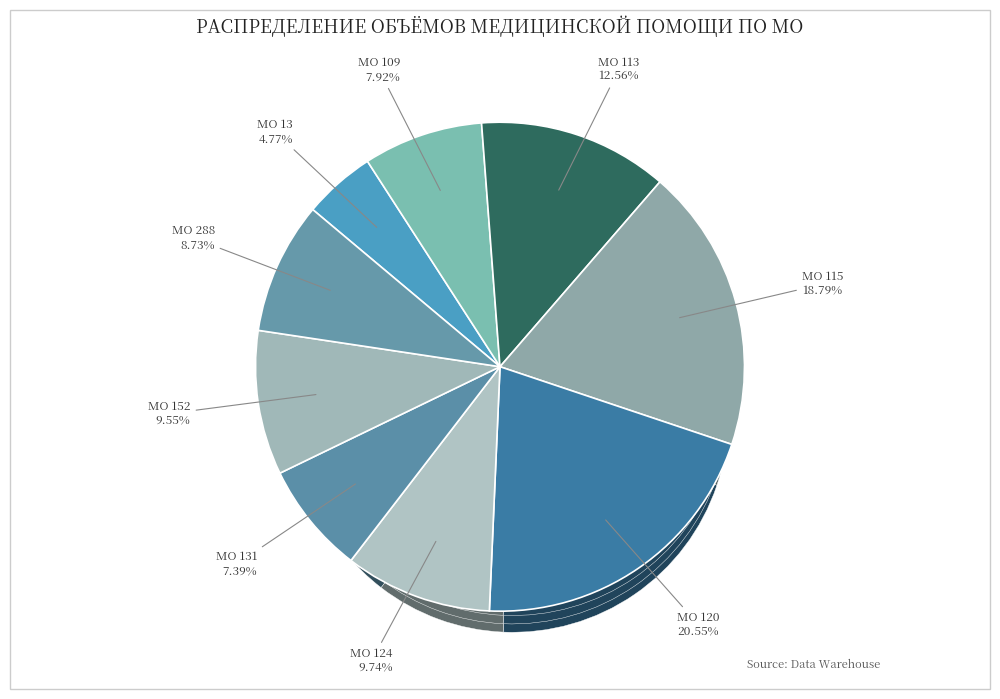

Is the sum of МО 13 and МО 288 greater than half?

No